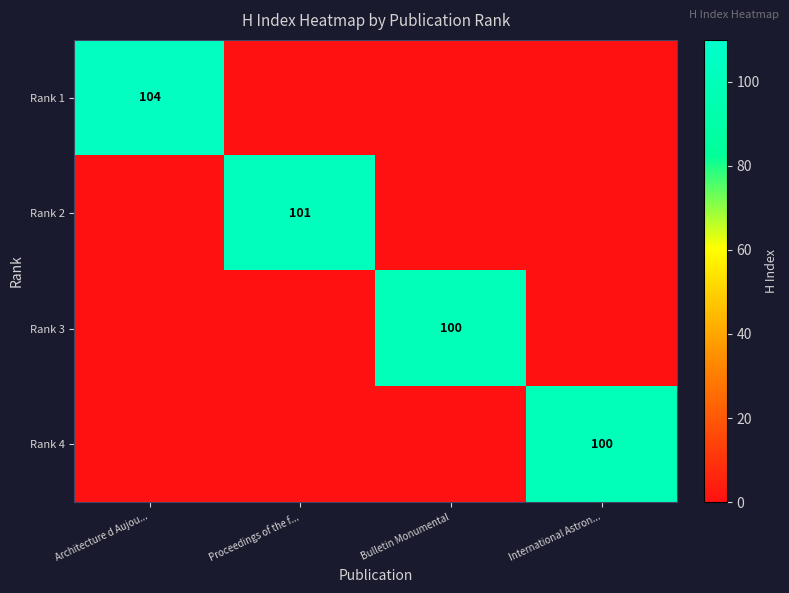

At which category is the sum across all series the highest?

Architecture d Aujou...